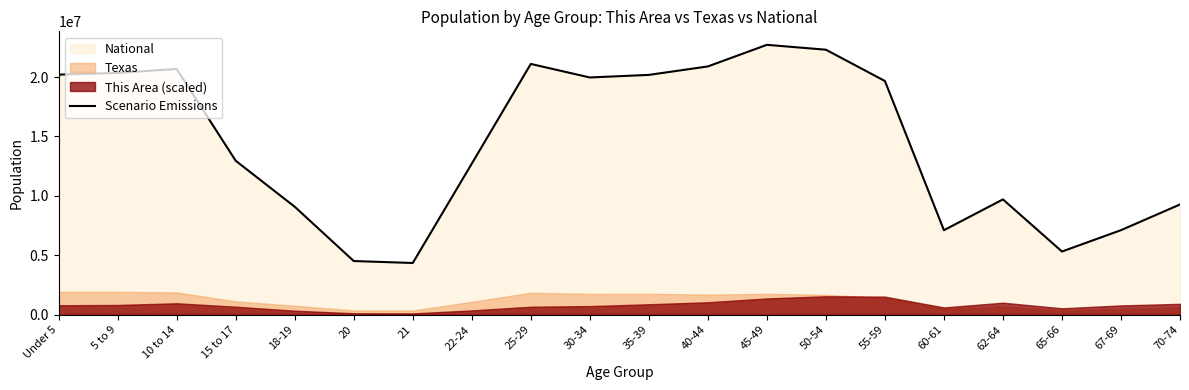

How many data points does each series have?

20